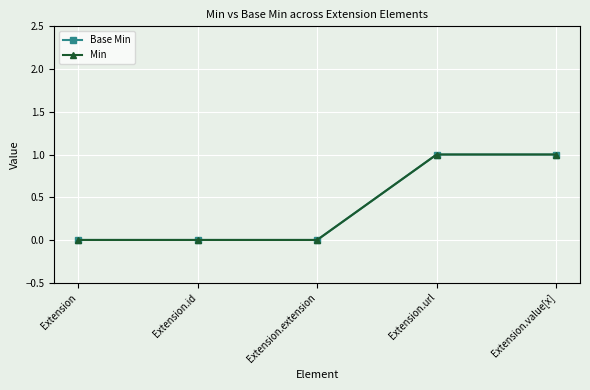

What is the label of the 5th point from the left?

Extension.value[x]